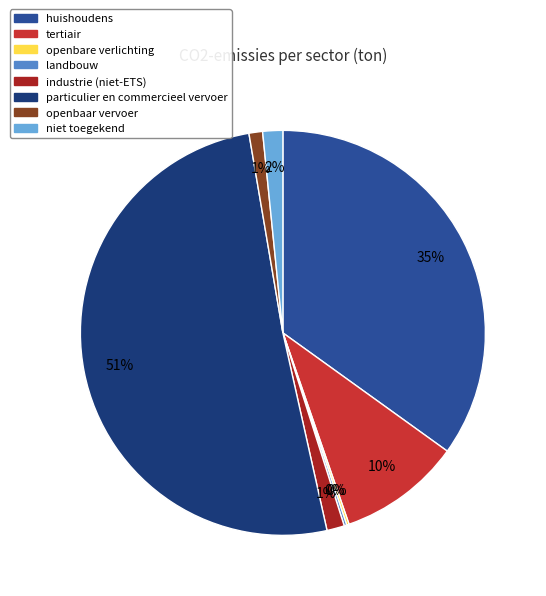

Which category accounts for the majority?

particulier en commercieel vervoer